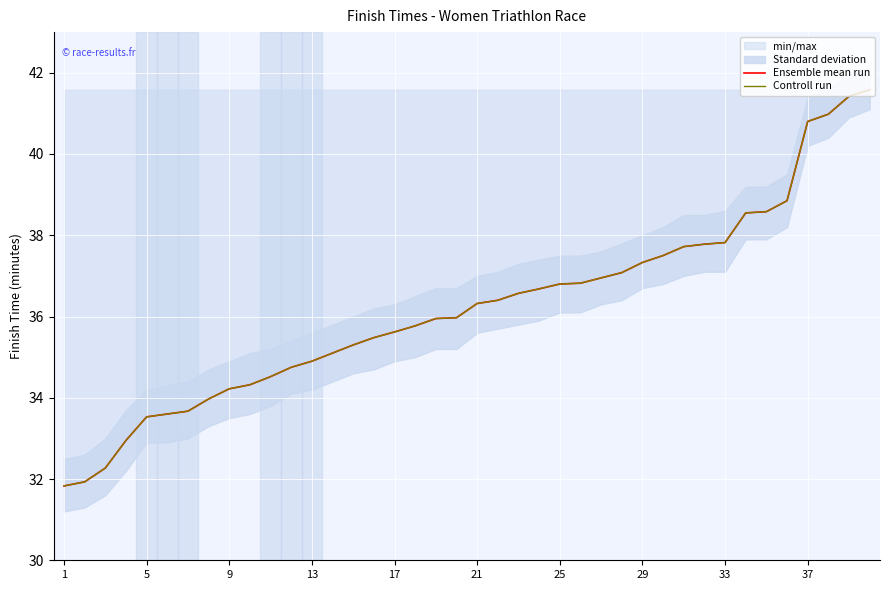

At which label is Ensemble mean run closest to 36?

19